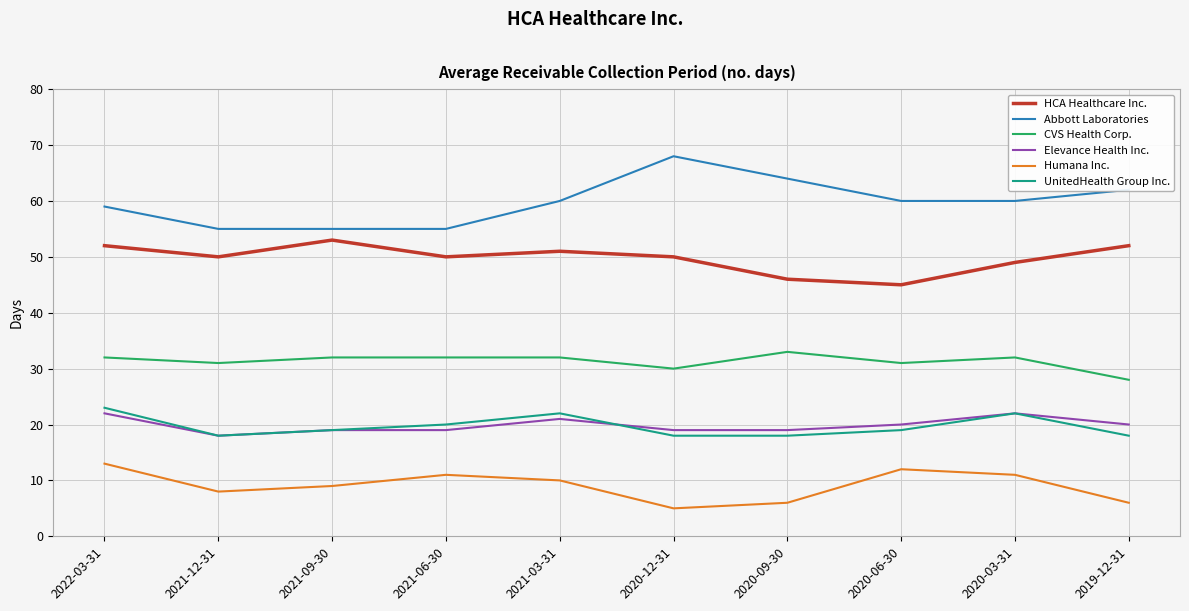

What is the average value of the Abbott Laboratories series?

60